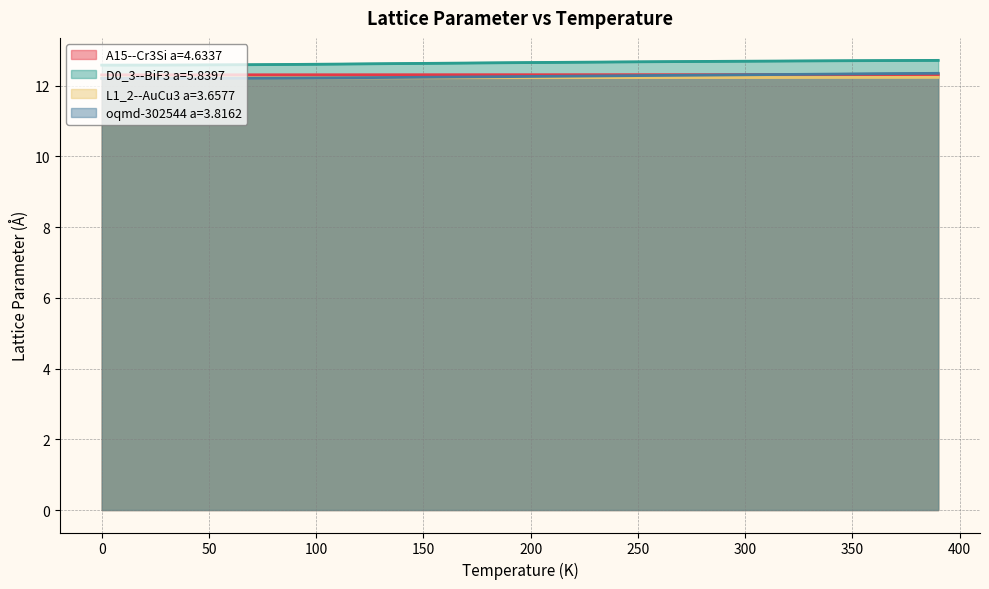

At how many categories does at least one series exceed 12?

40